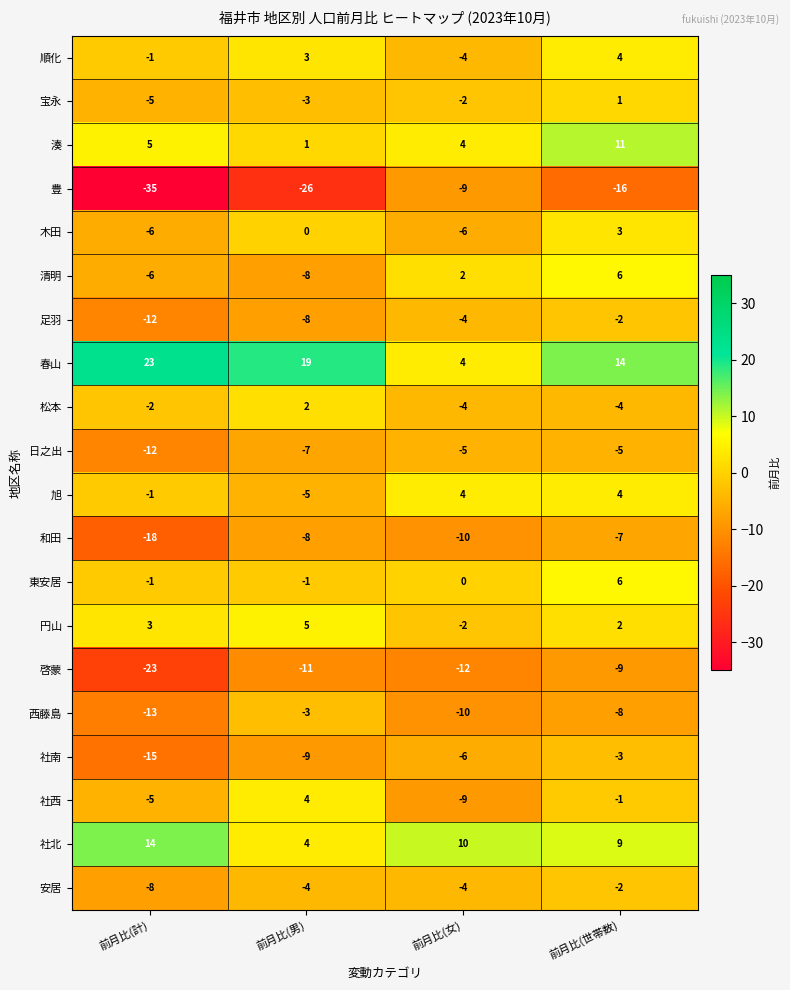

Which series has the largest total across all categories?

春山